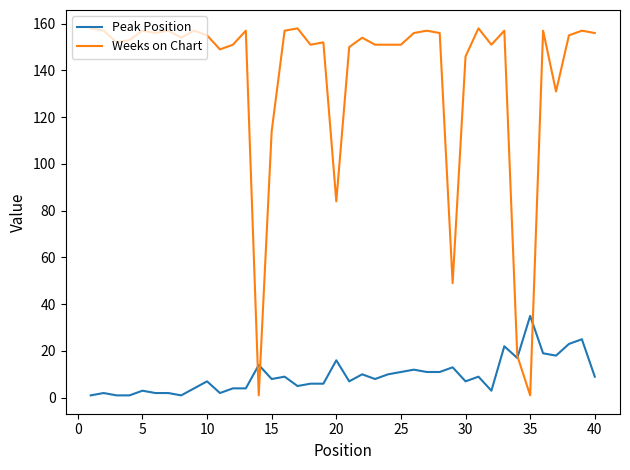

Which series has the largest total across all categories?

Weeks on Chart